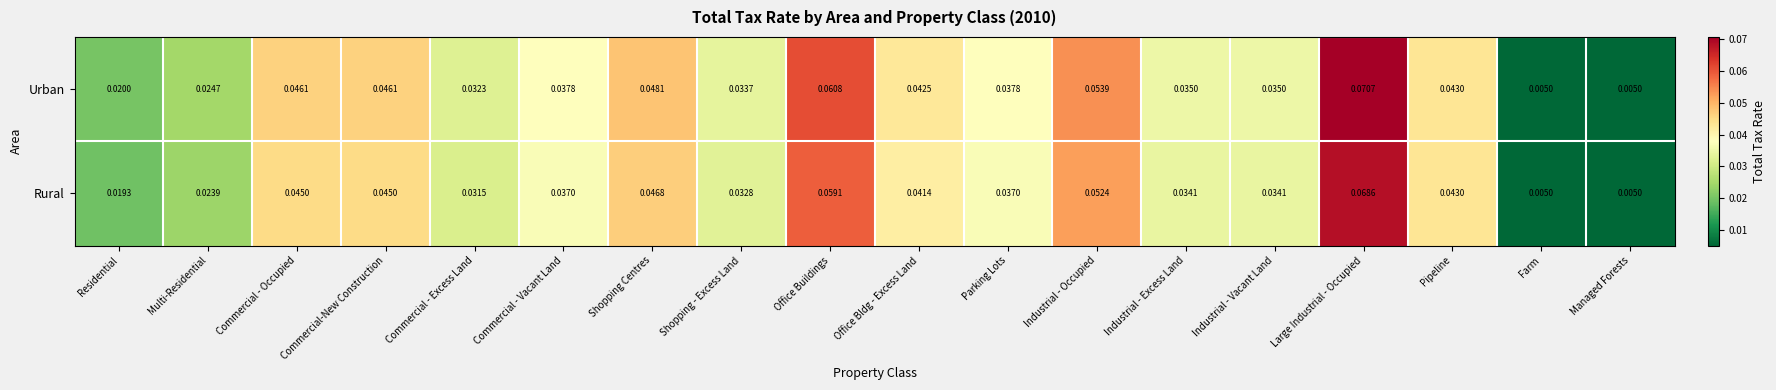

Rank the series by their average value, from highest to lowest.

Urban, Rural